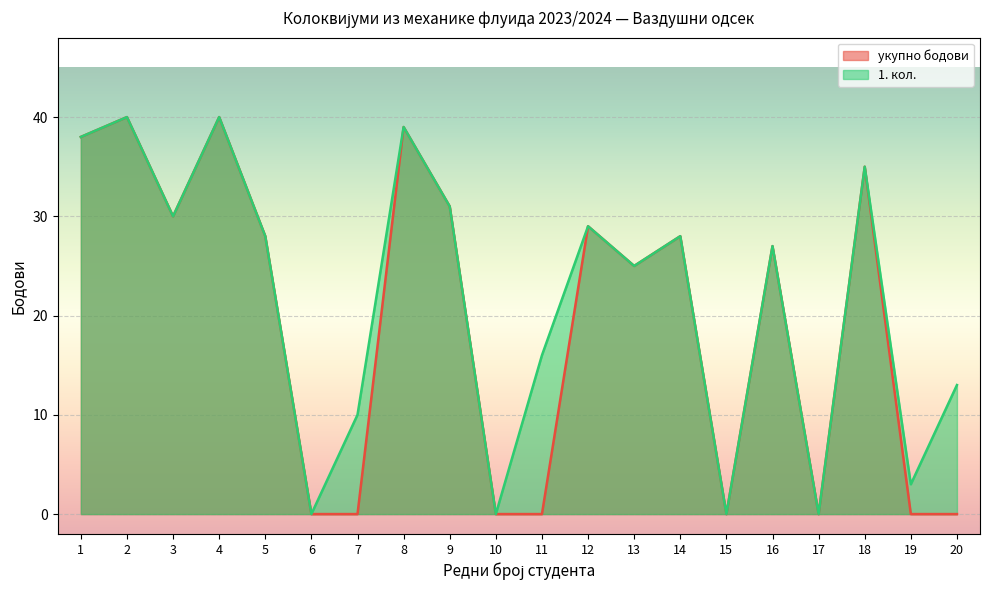

Is it true that 1. кол. equals 27 at 17?

False